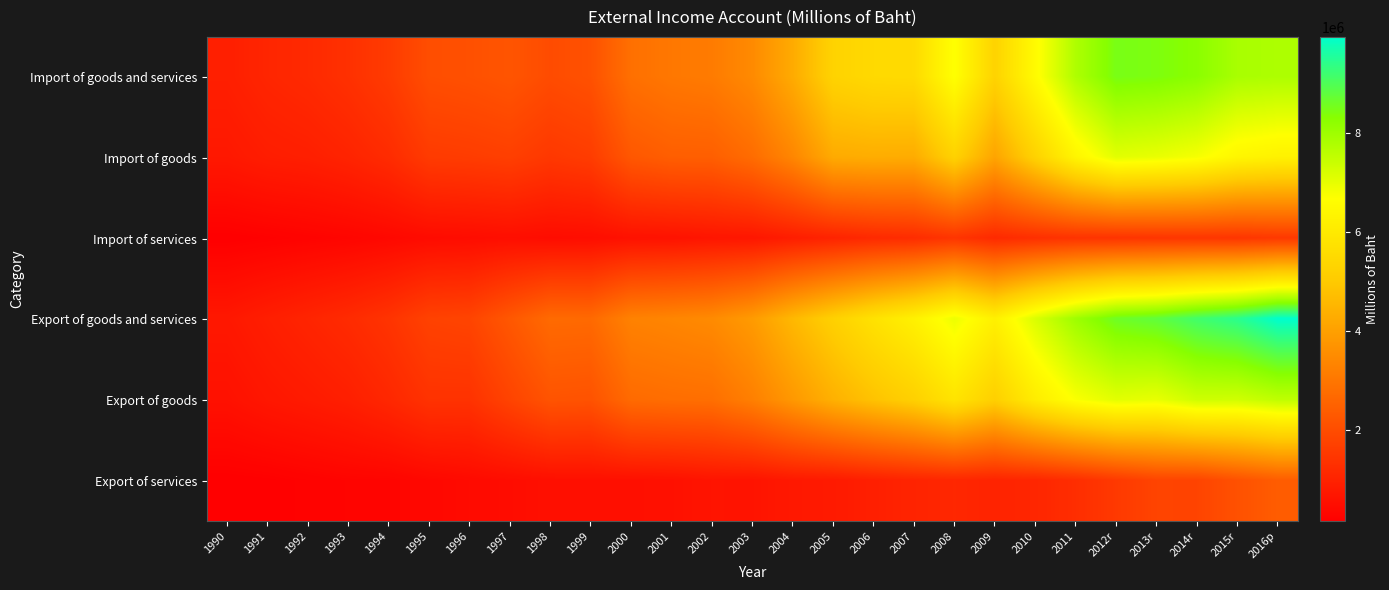

Reading left to right, what are all the values shown in this chart?

Import of goods and services: 1990=916358	1991=1076211	1992=1175484	1993=1335681	1994=1586561	1995=2033894	1996=2099234	1997=2205119	1998=1988907	1999=2120348	2000=2862305	2001=3047574	2002=3134265	2003=3485272	2004=4272713	2005=5288297	2006=5494996	2007=5536632	2008=6699780	2009=5295925	2010=6567498	2011=7781469	2012r=8492424	2013r=8432453	2014r=8270441	2015r=7861679	2016p=7804665
Import of goods: 1990=754508	1991=871027	1992=918524	1993=1030343	1994=1211831	1995=1580285	1996=1619183	1997=1687306	1998=1512457	1999=1621704	2000=2265574	2001=2429507	2002=2444673	2003=2769706	2004=3390119	2005=4264438	2006=4324105	2007=4295414	2008=5255545	2009=4117143	2010=5259458	2011=6376152	2012r=7073389	2013r=6977230	2014r=6801008	2015r=6407028	2016p=6270835
Import of services: 1990=161850	1991=205184	1992=256960	1993=305338	1994=374730	1995=453609	1996=480051	1997=517813	1998=476450	1999=498644	2000=596731	2001=618067	2002=689592	2003=715566	2004=882594	2005=1023859	2006=1170891	2007=1241218	2008=1444235	2009=1178782	2010=1308040	2011=1405317	2012r=1419035	2013r=1455223	2014r=1469433	2015r=1454651	2016p=1533830
Export of goods and services: 1990=747265	1991=905052	1992=1051106	1993=1201505	1994=1410786	1995=1751674	1996=1809910	1997=2272115	1998=2723953	1999=2703308	2000=3287284	2001=3380750	2002=3499004	2003=3886566	2004=4587868	2005=5208462	2006=5769172	2007=6251055	2008=6932340	2009=6223910	2010=7185923	2011=8011498	2012r=8619919	2013r=8797311	2014r=9165180	2015r=9444693	2016p=9950611
Export of goods: 1990=583206	1991=720545	1992=815202	1993=921433	1994=1118049	1995=1381660	1996=1378902	1997=1789833	1998=2181082	1999=2150049	2000=2730943	2001=2802530	2002=2837663	2003=3233116	2004=3822802	2005=4406673	2006=4838242	2007=5212208	2008=5831086	2009=5189923	2010=6099860	2011=6744693	2012r=7075805	2013r=6990698	2014r=7359947	2015r=7331655	2016p=7560314
Export of services: 1990=164059	1991=184507	1992=235904	1993=280072	1994=292737	1995=370014	1996=431008	1997=482282	1998=542871	1999=553259	2000=556341	2001=578220	2002=661341	2003=653450	2004=765066	2005=801789	2006=930930	2007=1038847	2008=1101254	2009=1033987	2010=1086063	2011=1266805	2012r=1544114	2013r=1806613	2014r=1805233	2015r=2113038	2016p=2390297